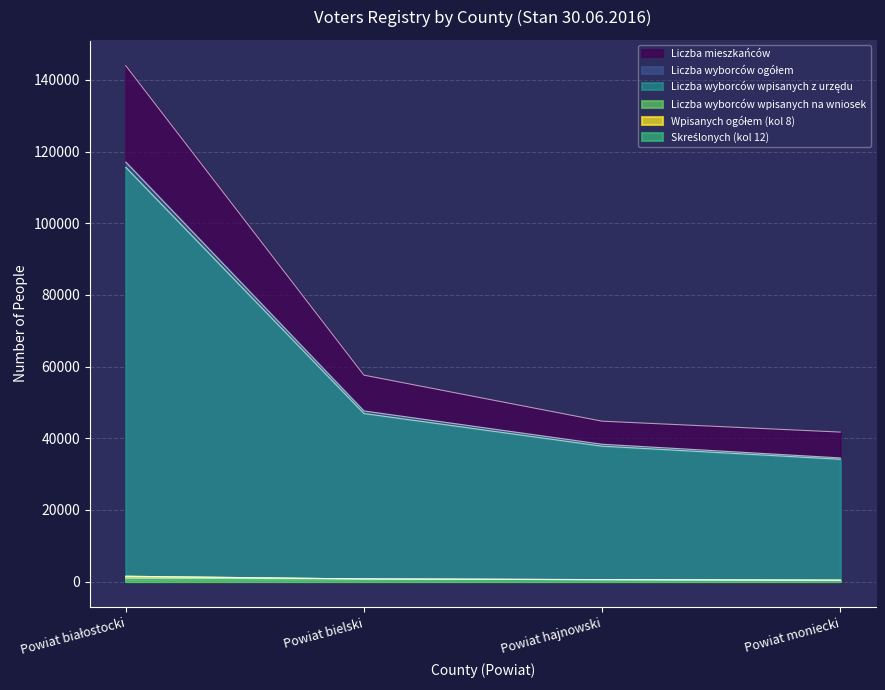

True or false: Skreślonych (kol 12) and Liczba mieszkańców cross at least once.

False